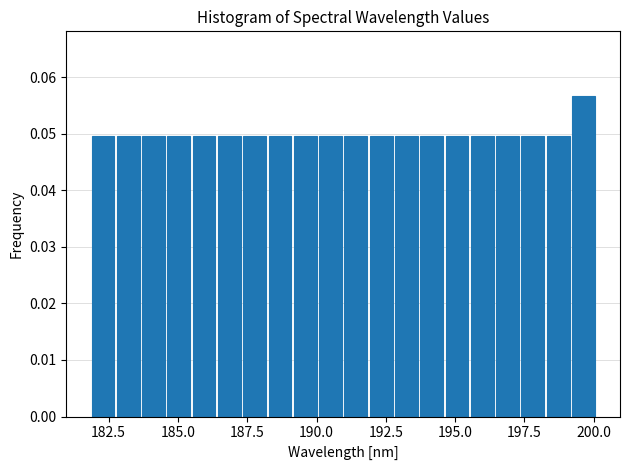

Around what value on the x-axis is the tallest bar? Give the approximate position of its centre, as read against the axis.

199.5